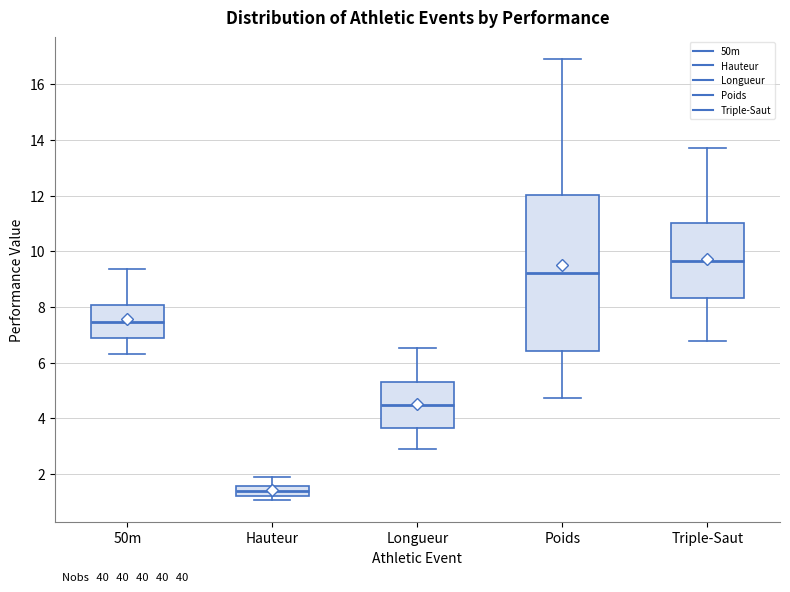

Where is the lower edge of the box for Longueur on the y-axis? The values are not printed on the chart, so give them approximately, as read against the axis.

3.6